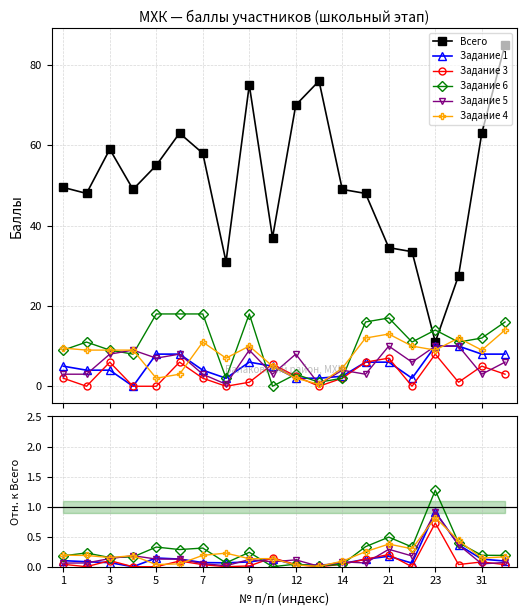

True or false: Задание 6 has more than 2 points higher than both neighbors.

True